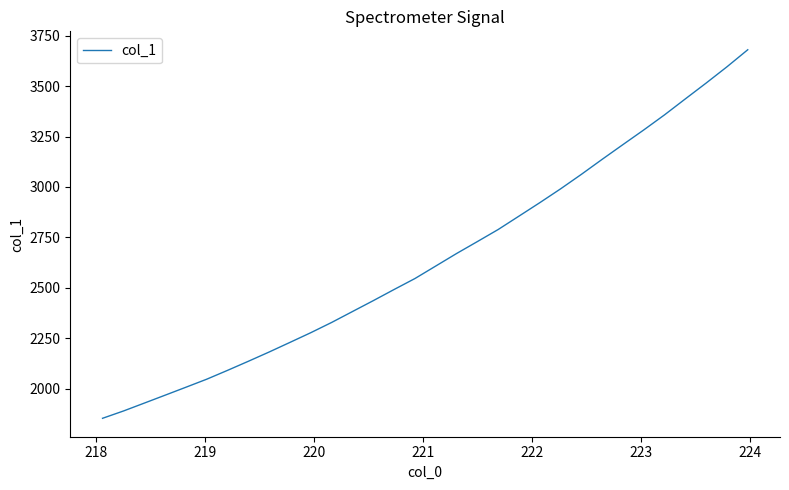

What is the difference between the maximum and minimum values?

1825.6